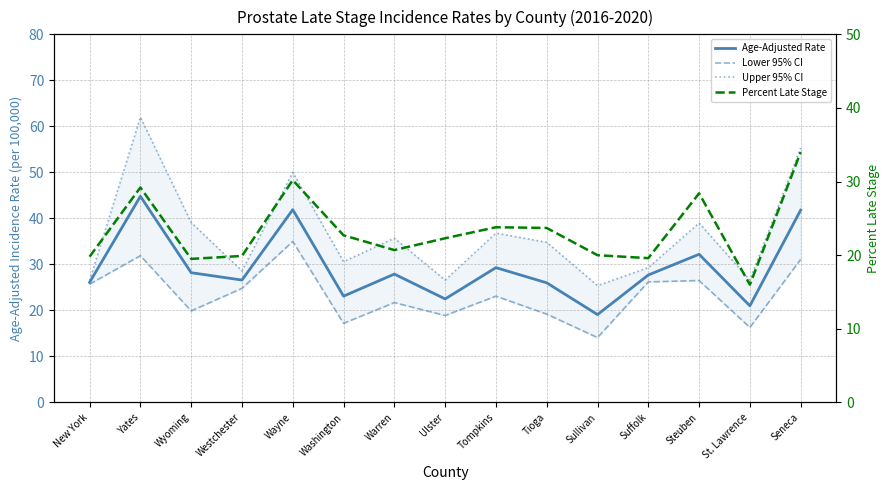

Where is Lower 95% CI nearest to the value 24?

Westchester